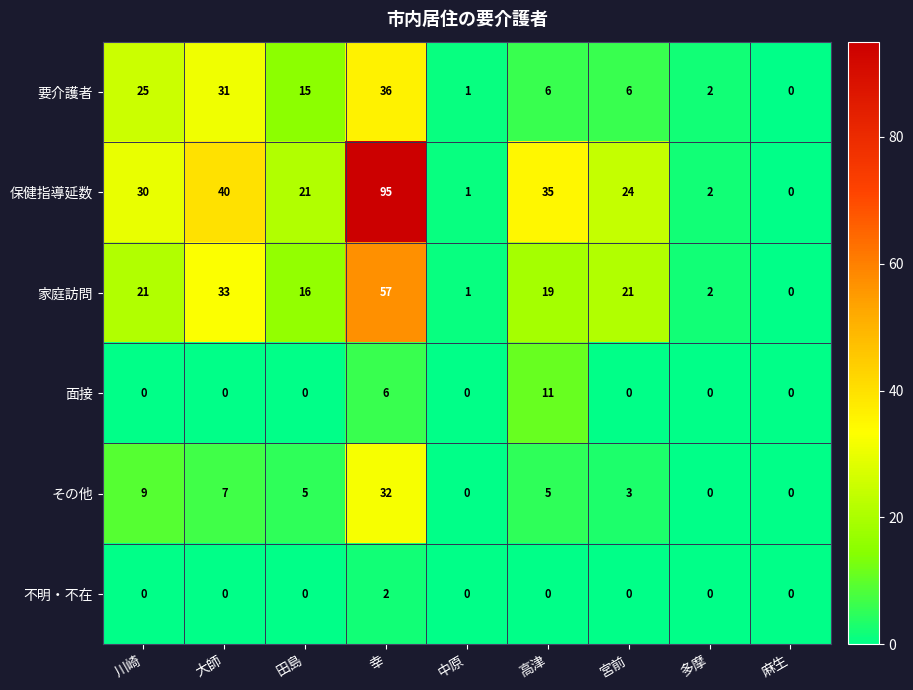

Is it true that 保健指導延数 equals 32 at 田島?

False